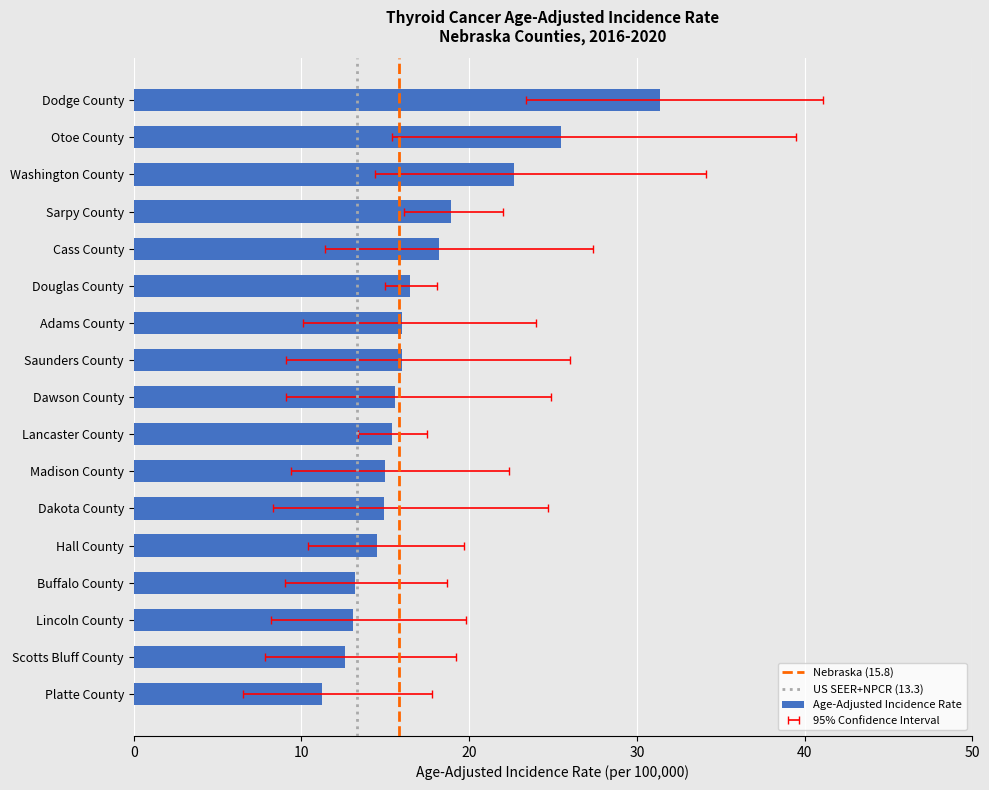

What is the lowest value of the Upper 95% CI series?

17.5